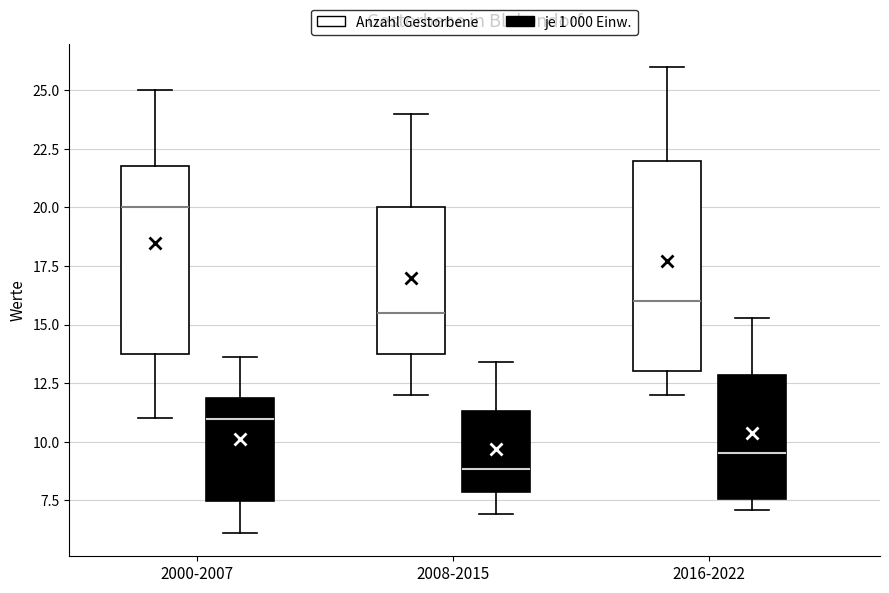

Reading left to right, read every box against the y-axis: the position of its median line, the range the box covers, and the ends of its whiskers. The values are not printed on the chart, so give them approximately, as read against the axis.

2000-2007 (Anzahl Gestorbene): median 20.0, box 14.0 to 22.0, whiskers 11.0 to 25.0
2000-2007 (je 1 000 Einw.): median 11.0, box 7.5 to 12.0, whiskers 6.0 to 13.5
2008-2015 (Anzahl Gestorbene): median 15.5, box 14.0 to 20.0, whiskers 12.0 to 24.0
2008-2015 (je 1 000 Einw.): median 9.0, box 8.0 to 11.5, whiskers 7.0 to 13.5
2016-2022 (Anzahl Gestorbene): median 16.0, box 13.0 to 22.0, whiskers 12.0 to 26.0
2016-2022 (je 1 000 Einw.): median 9.5, box 7.5 to 13.0, whiskers 7.0 to 15.5